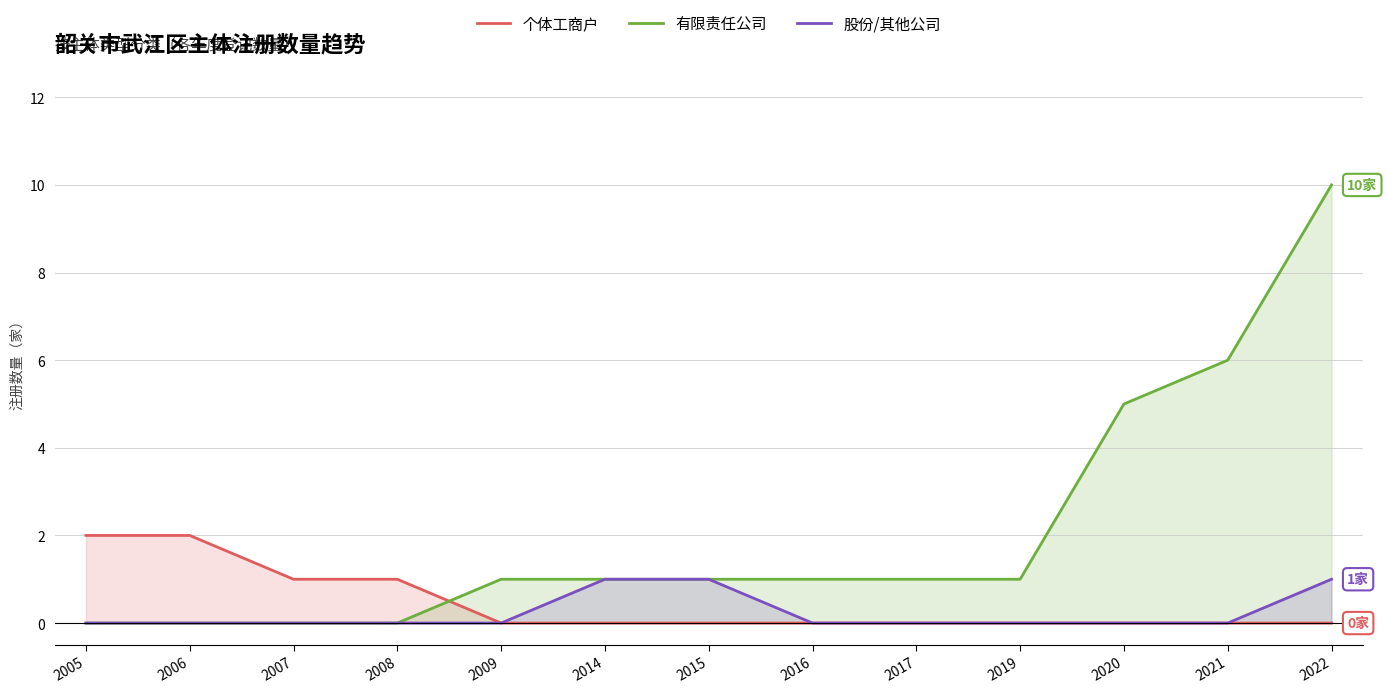

Reading left to right, extract all data points from this chart.

个体工商户: 2	2	1	1	0	0	0	0	0	0	0	0	0
有限责任公司: 0	0	0	0	1	1	1	1	1	1	5	6	10
股份/其他公司: 0	0	0	0	0	1	1	0	0	0	0	0	1